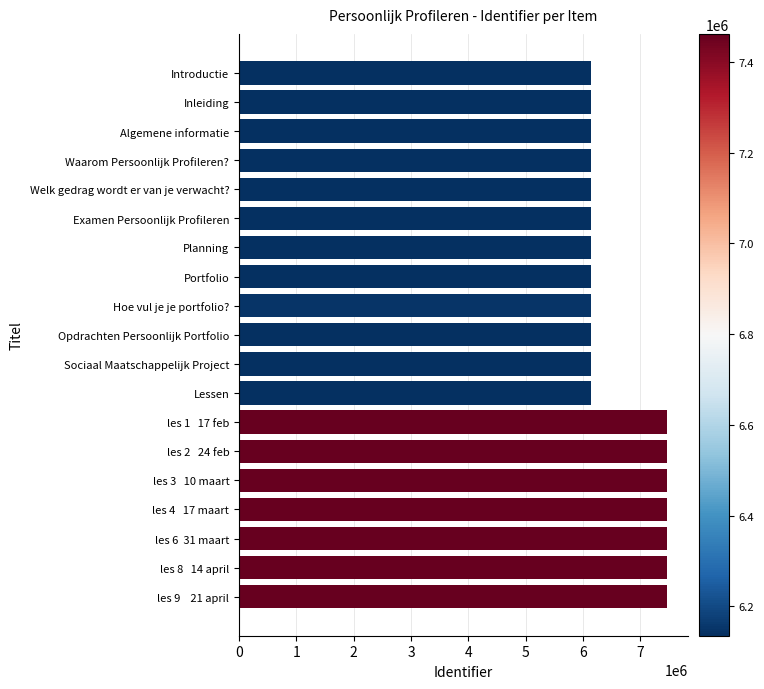

What is the difference between the second highest and second lowest values?

1326720